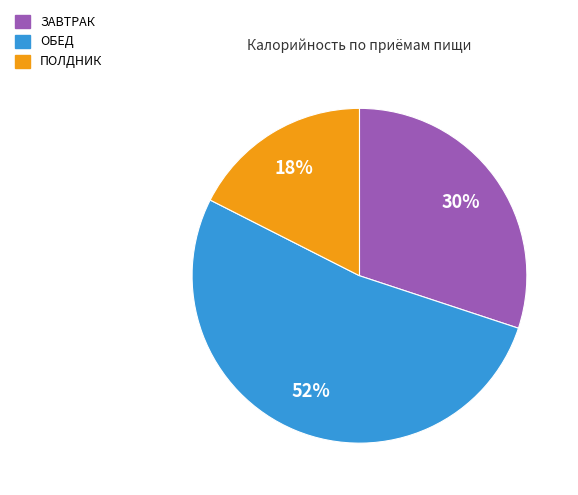

To the nearest percent, what portion does ПОЛДНИК represent?

18%